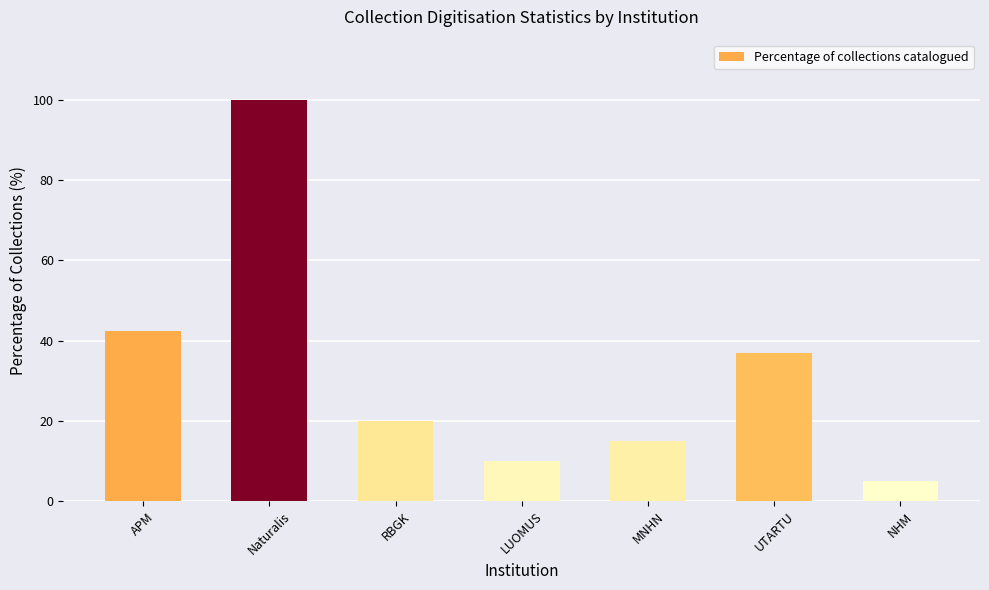

What is the greatest value displayed?

100.0